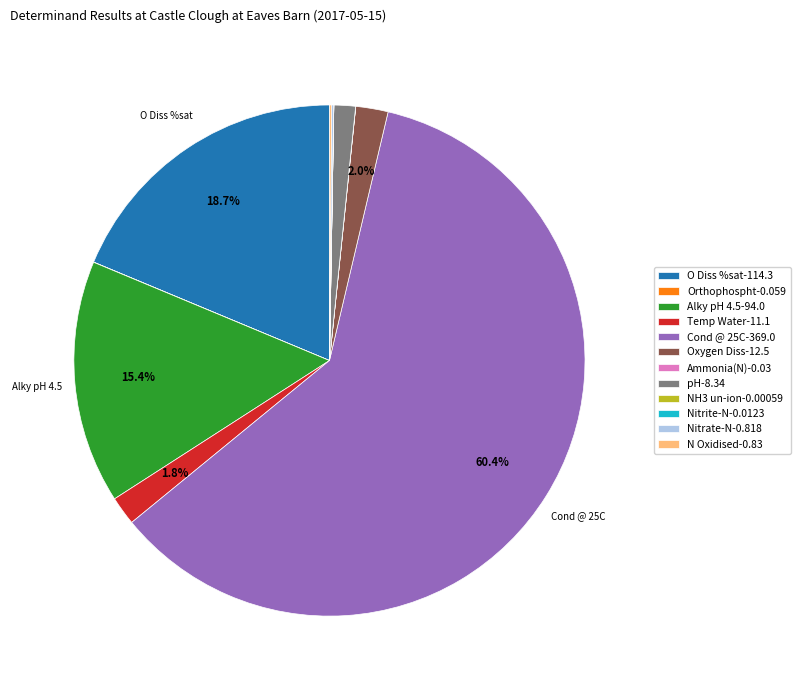

How much of the chart is everything except O Diss %sat-114.3?

81.3%